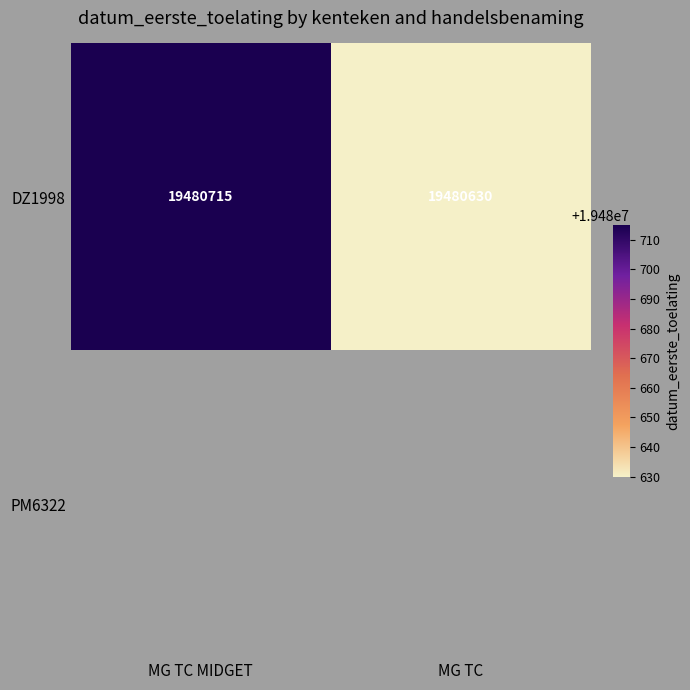

The DZ1998 series shows 11764777 at MG TC. True or false?

False